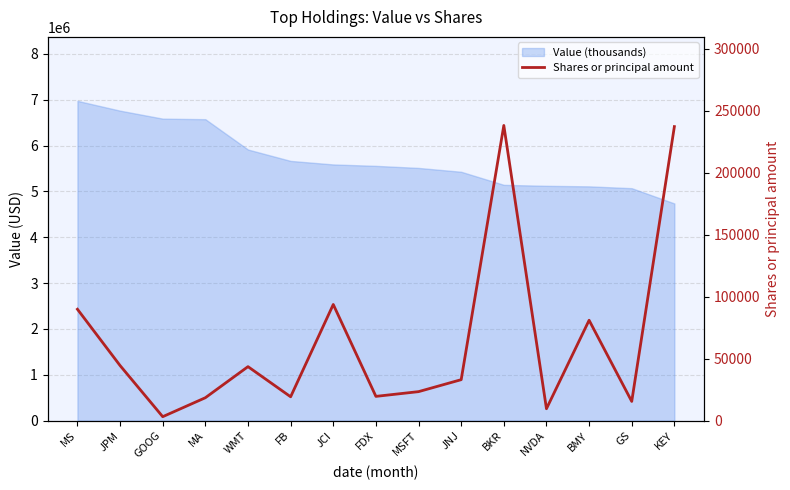

What is the value of the 14th point from the left?

15504